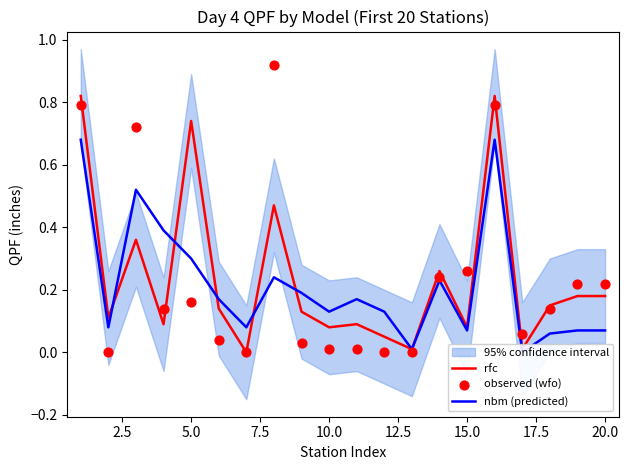

What are all the series names shown in the legend?

rfc, nbm (predicted), observed (wfo)